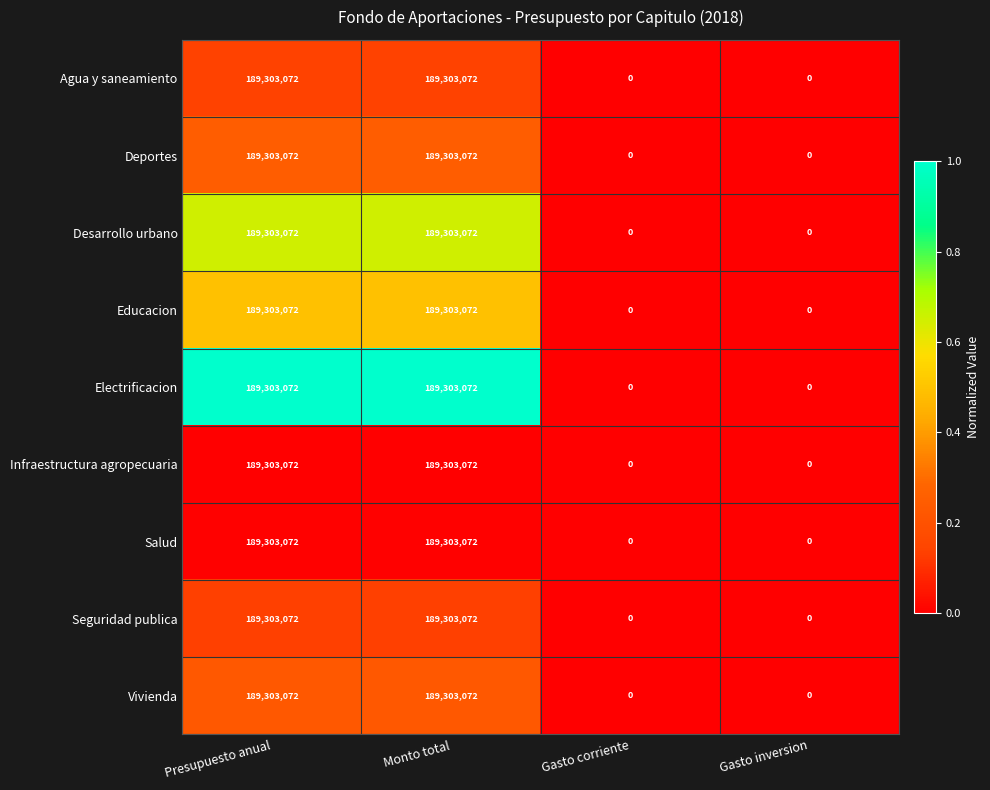

What is the greatest value displayed?

189303072